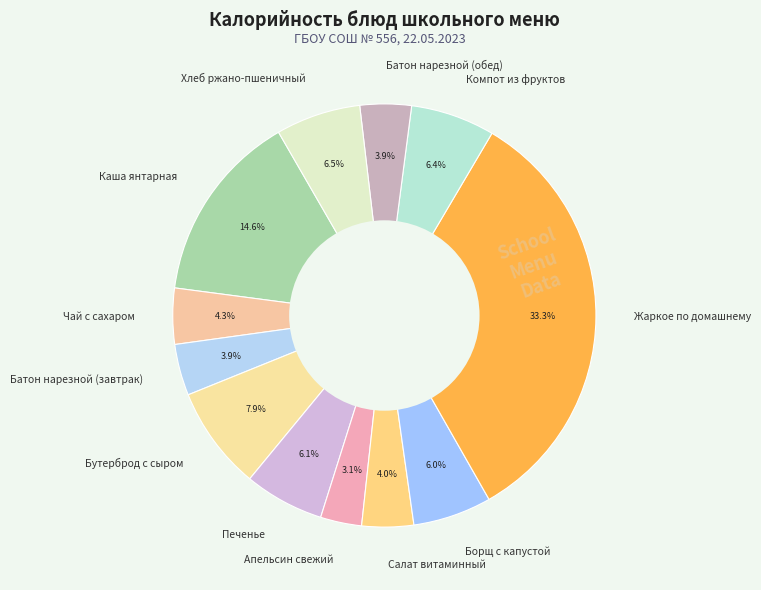

What percentage is the Бутерброд с сыром slice, to the nearest percent?

8%